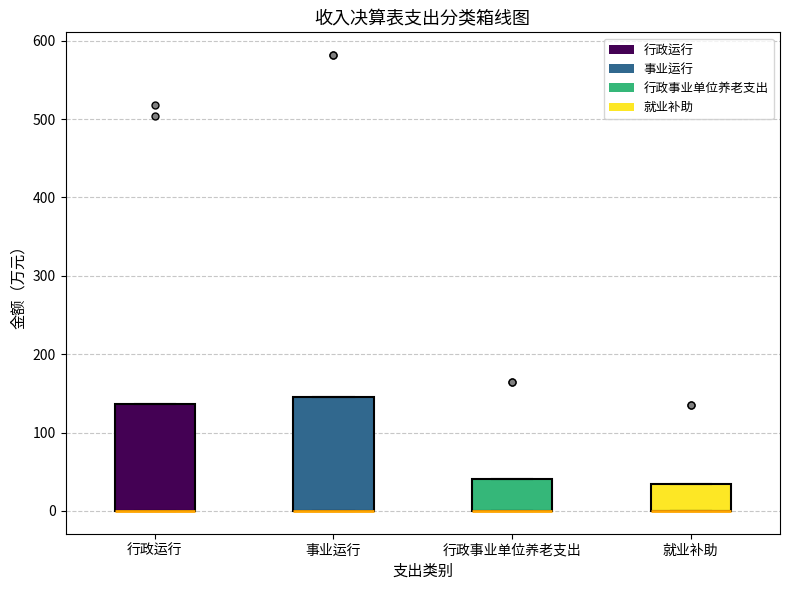

Reading left to right, transcribe this box plot: for each box, give where its median line is, the range the box spans, and where its two whiskers end, as read against the y-axis. The values are not printed on the chart, so give them approximately, as read against the axis.

行政运行: median 0 (drawn on the box's lower edge), box 0 to 140, whiskers 0 to 140
事业运行: median 0 (drawn on the box's lower edge), box 0 to 150, whiskers 0 to 150
行政事业单位养老支出: median 0 (drawn on the box's lower edge), box 0 to 40, whiskers 0 to 40
就业补助: median 0 (drawn on the box's lower edge), box 0 to 30, whiskers 0 to 30